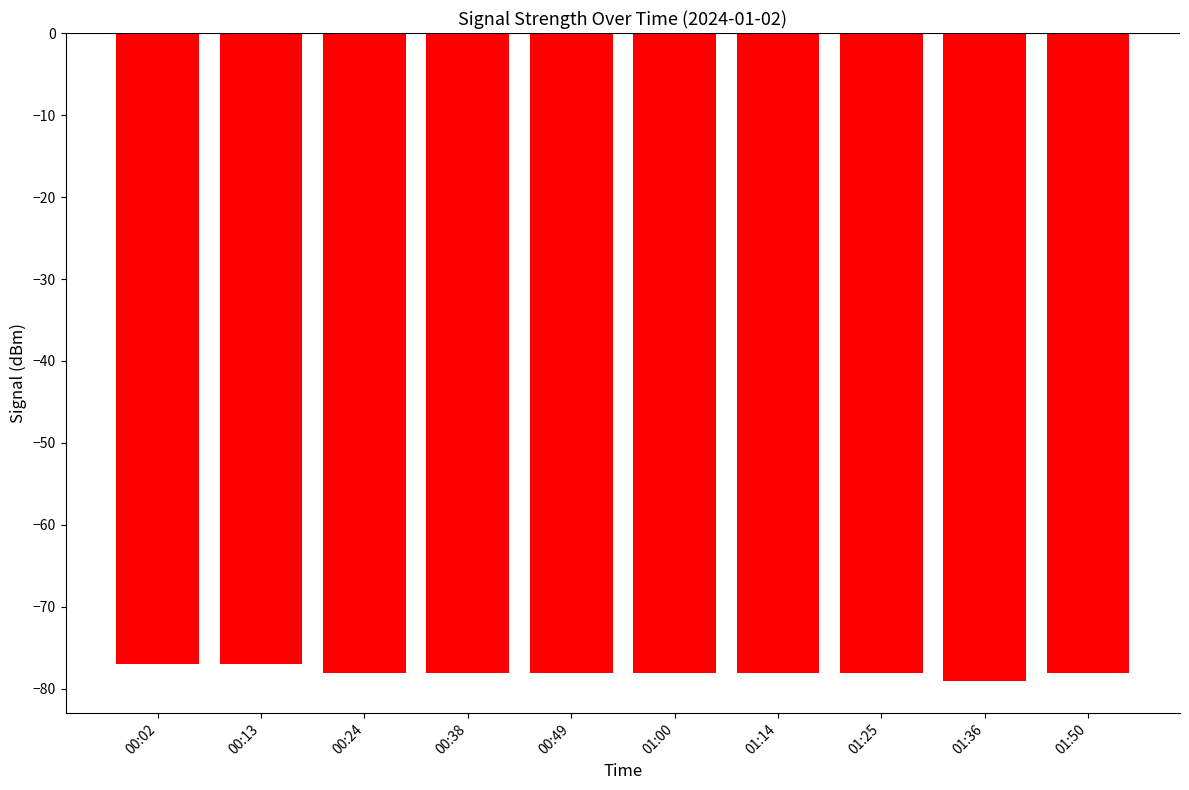

Are the bars horizontal?

No